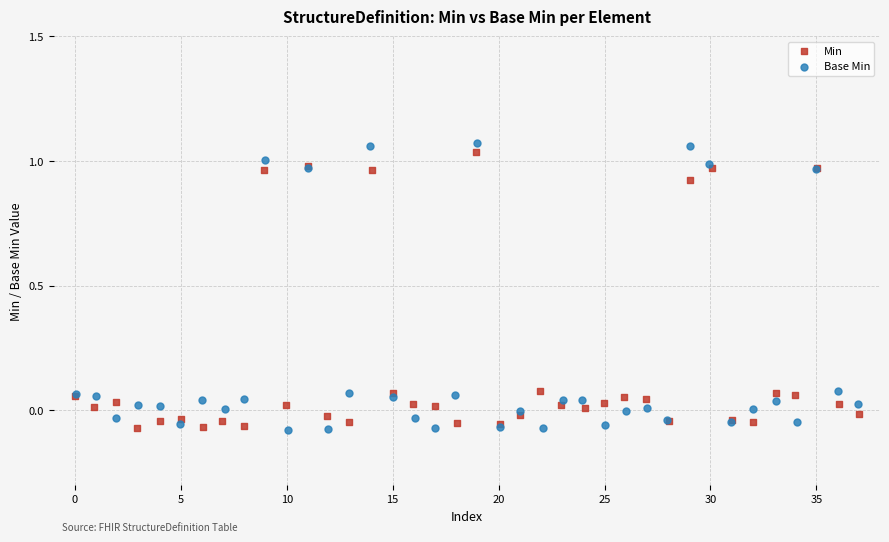

Which series has the widest spread of Y values?

Base Min